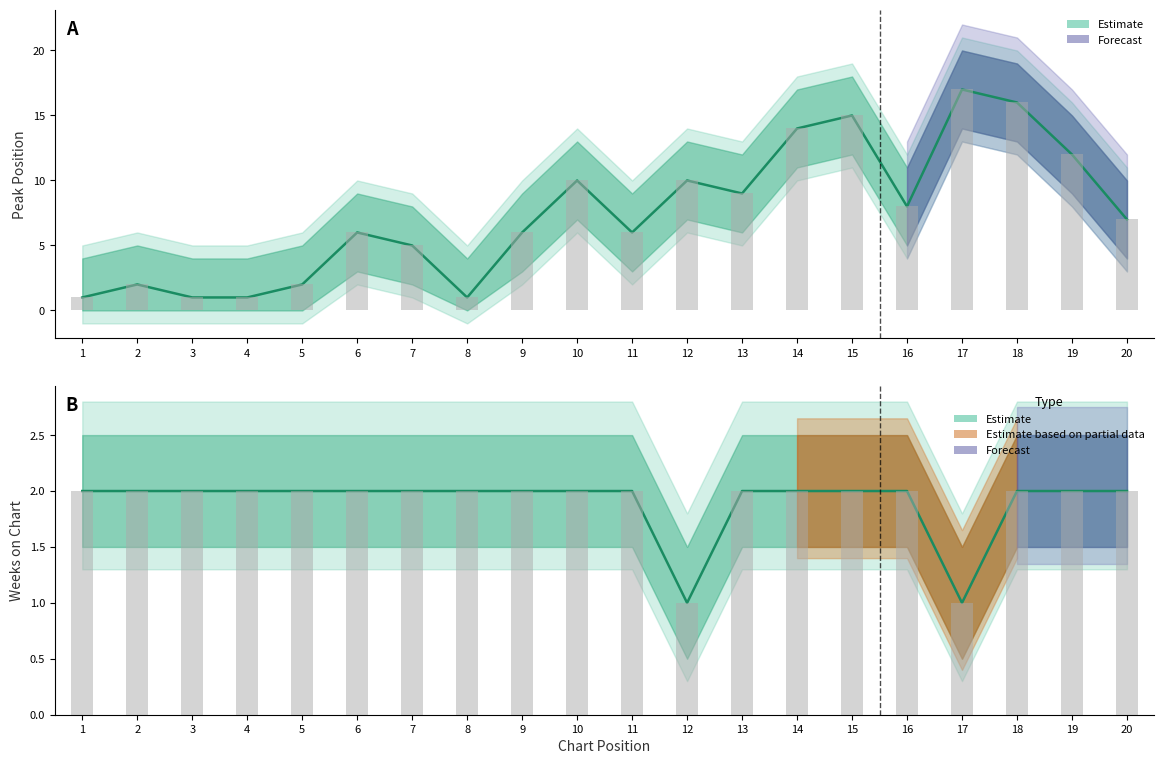

Rank the series by their maximum value, from lowest to highest.

Weeks on Chart, Peak Position